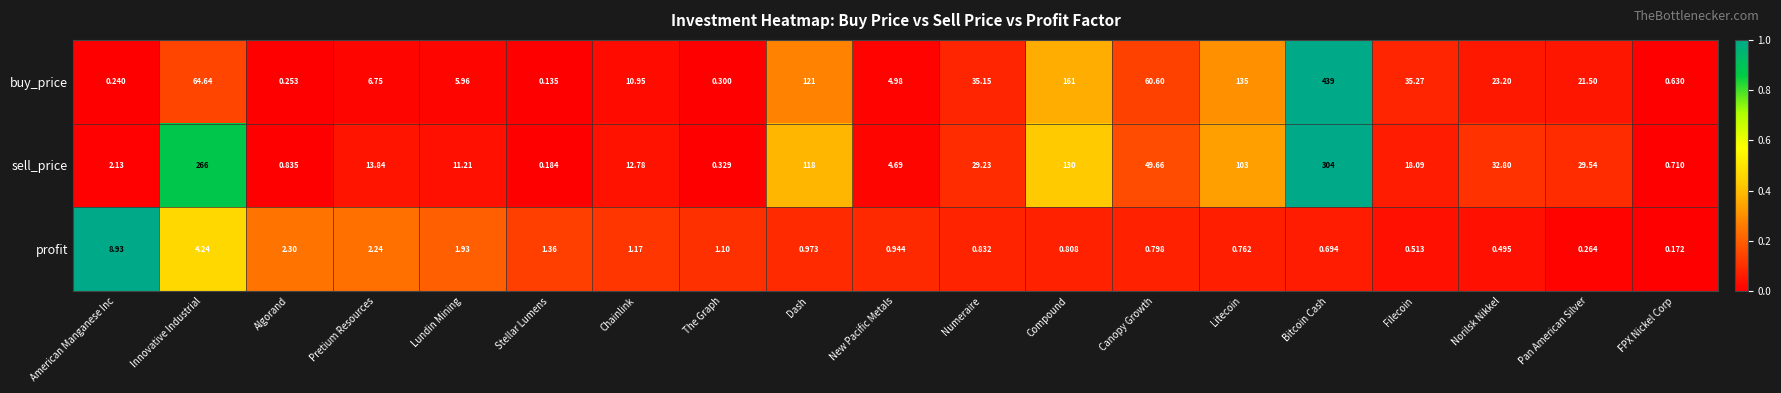

Which series has the largest range (max minus min)?

buy_price